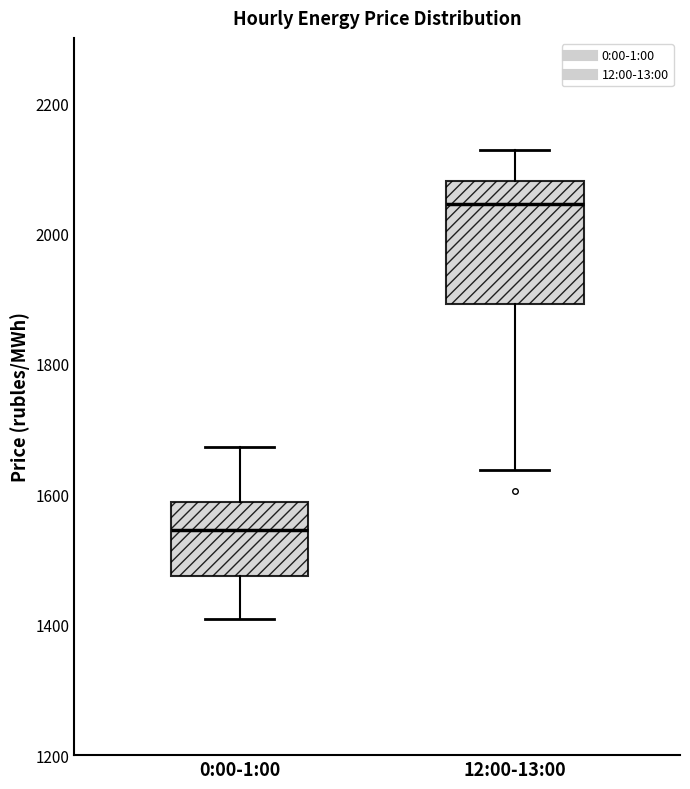

Which box has the lowest median line?

0:00-1:00